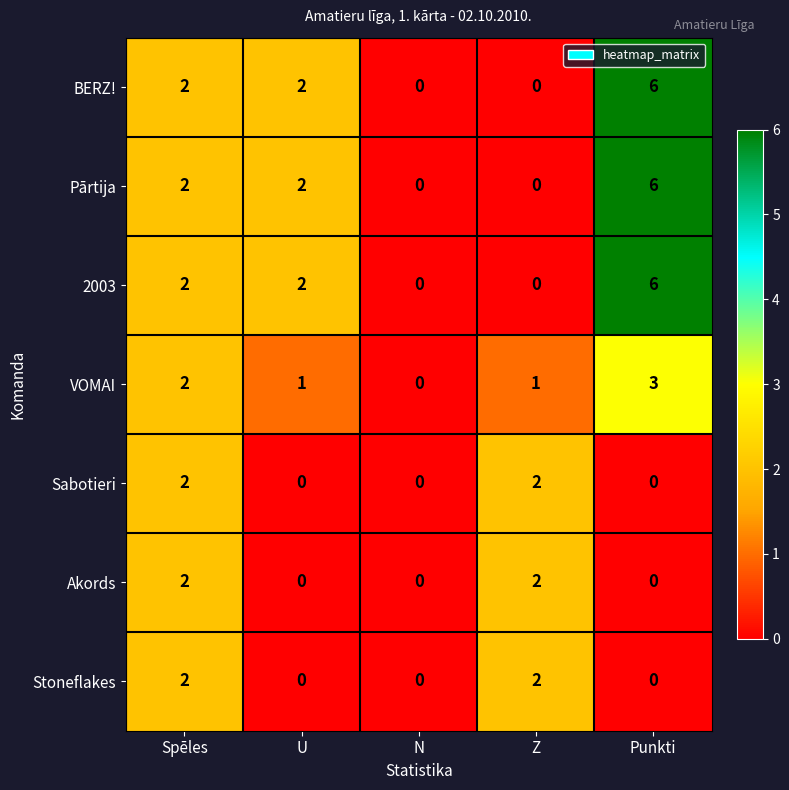

What is the spread (max minus min) of values at Punkti?

6